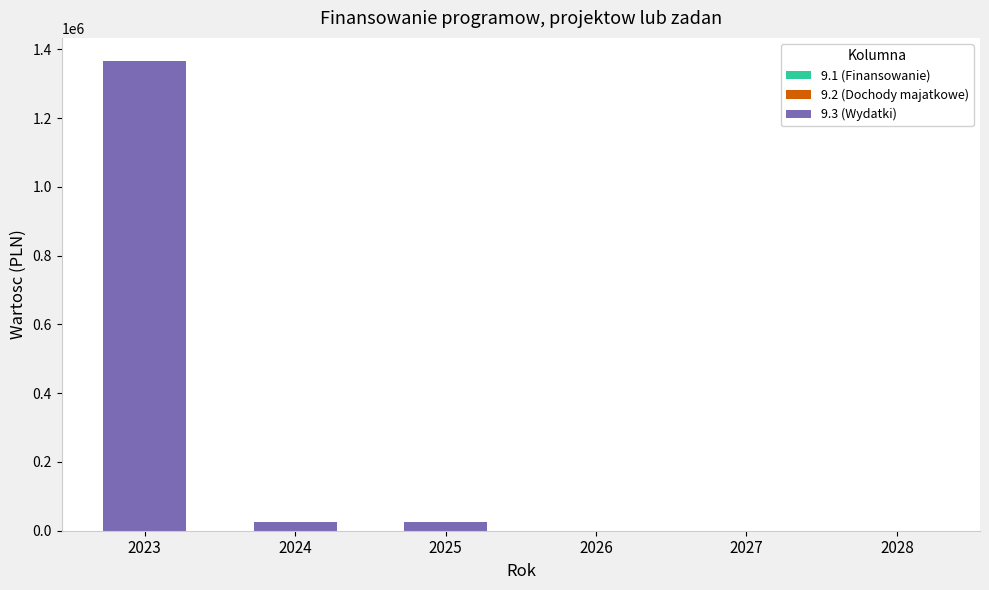

What is the maximum value shown in the chart?

1365289.8